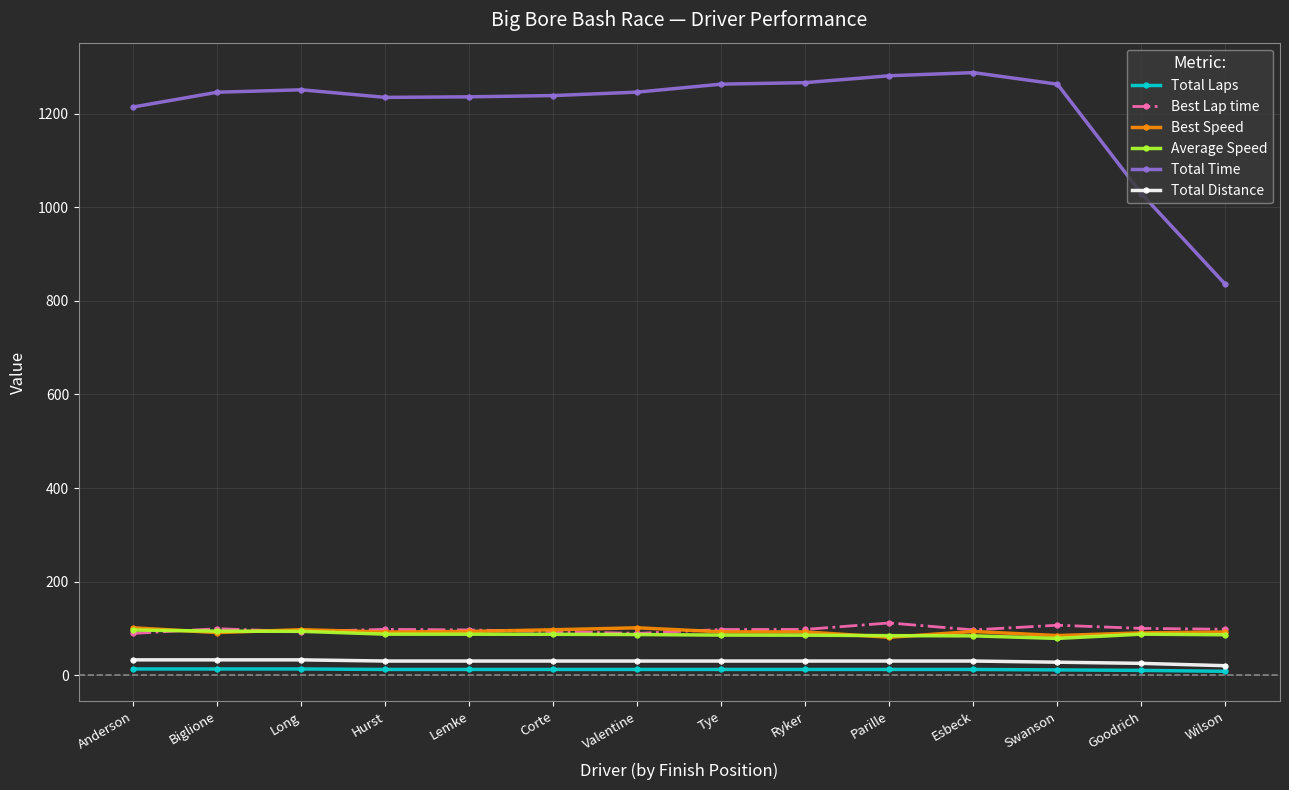

Which series has the largest total across all categories?

Total Time